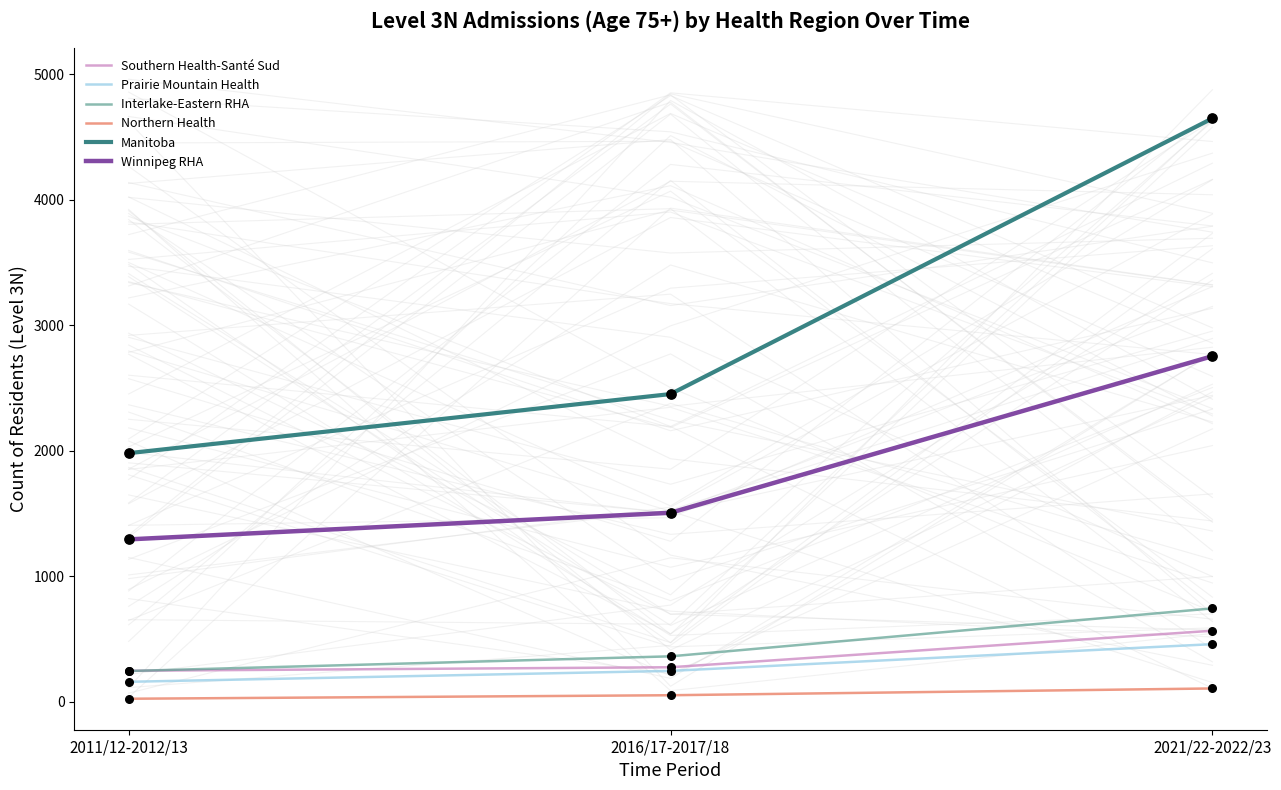

What is the total value across all series at 2016/17-2017/18?

4899